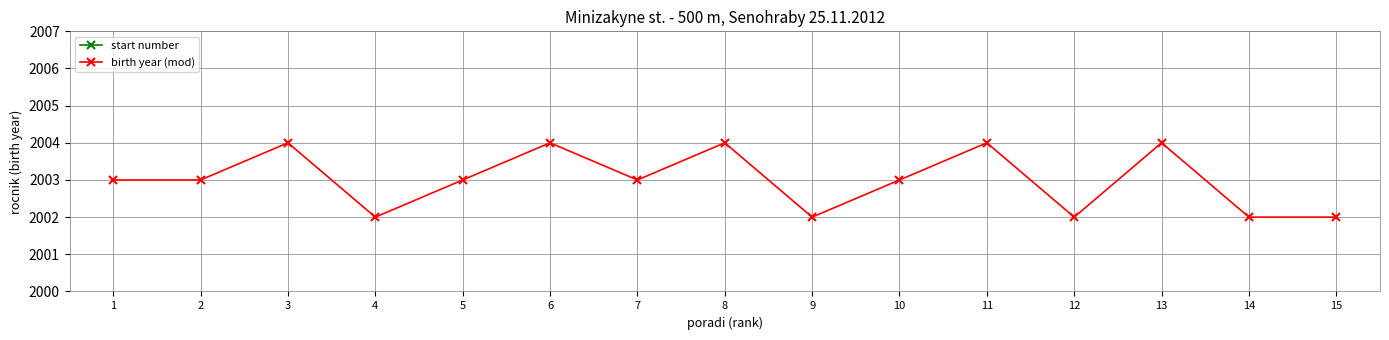

What is the difference between the start number values at 15 and 10?

12